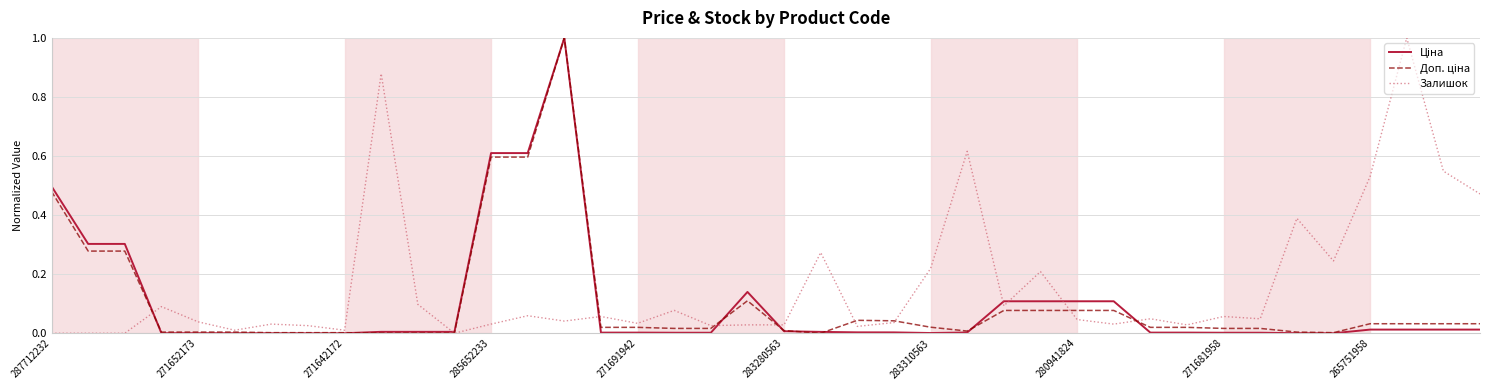

Which series has the largest total across all categories?

Залишок